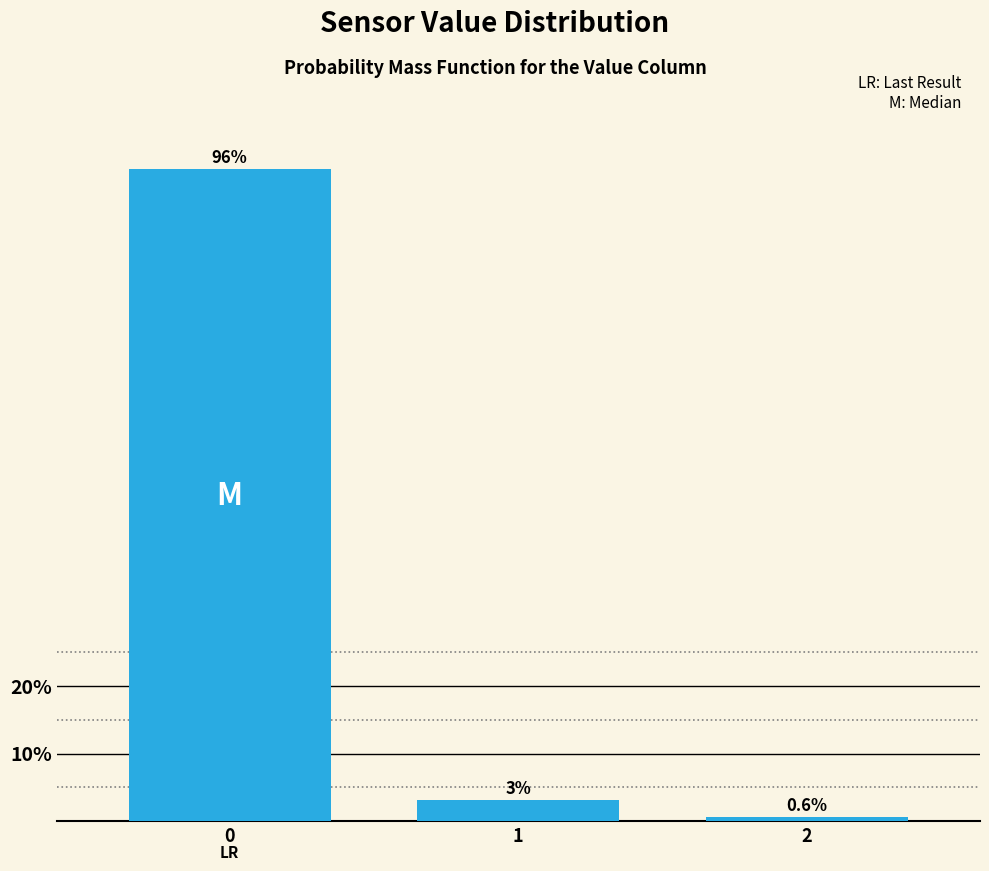

What is the smallest value displayed?

0.6